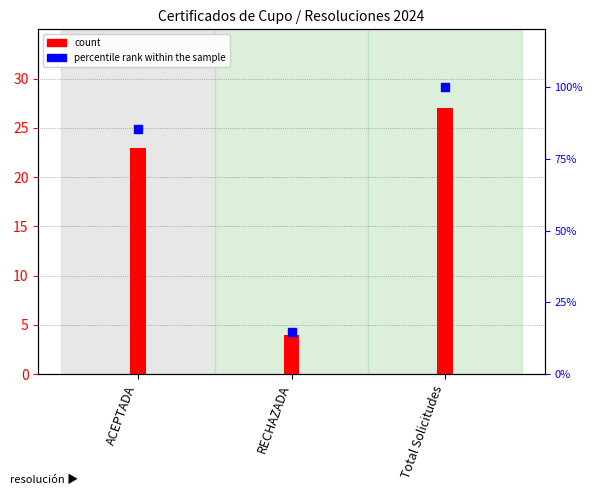

What is the total value across all series at Total Solicitudes?

127.0